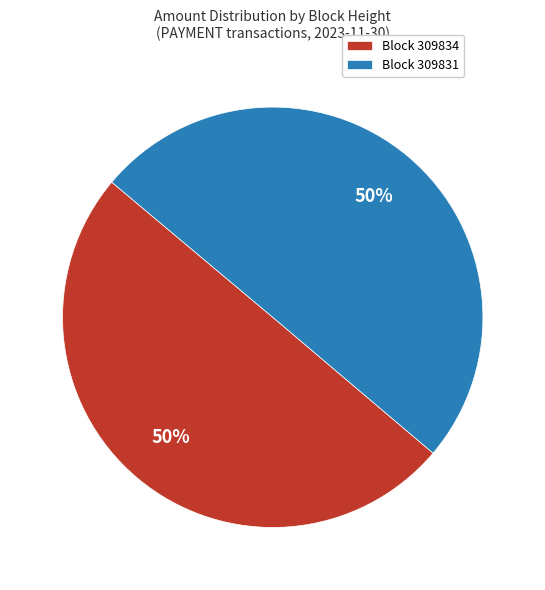

What percentage is the Block 309834 slice, to the nearest percent?

50%